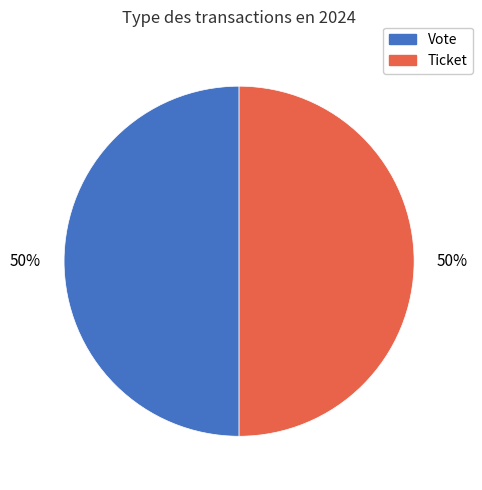

How many segments does this pie chart have?

2